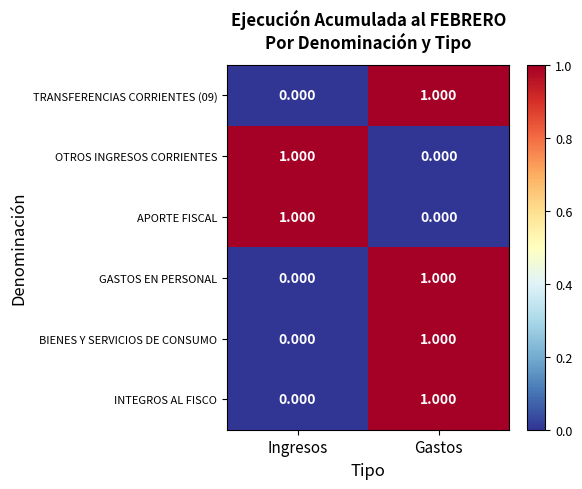

Which category has the highest value in the GASTOS EN PERSONAL series?

Gastos